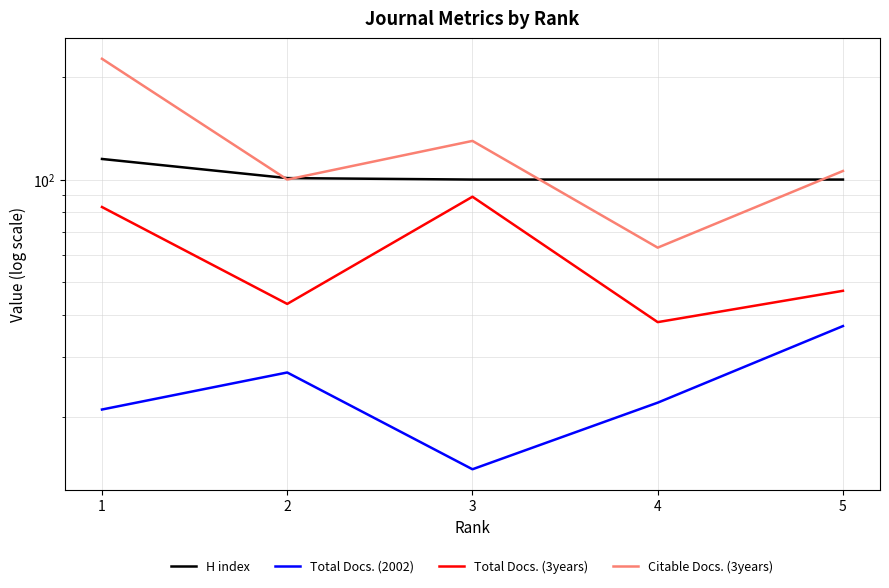

Does the chart have visible grid lines?

Yes